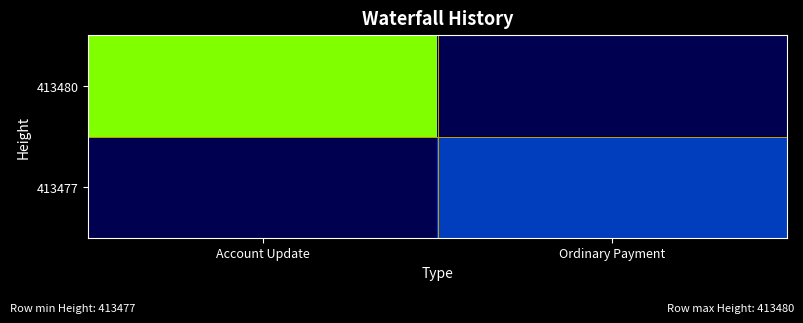

Rank the series at Account Update from lowest to highest value.

413477, 413480